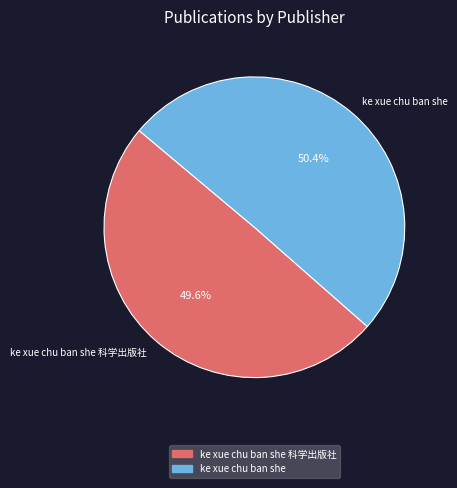

Between ke xue chu ban she 科学出版社 and ke xue chu ban she, which is larger?

ke xue chu ban she